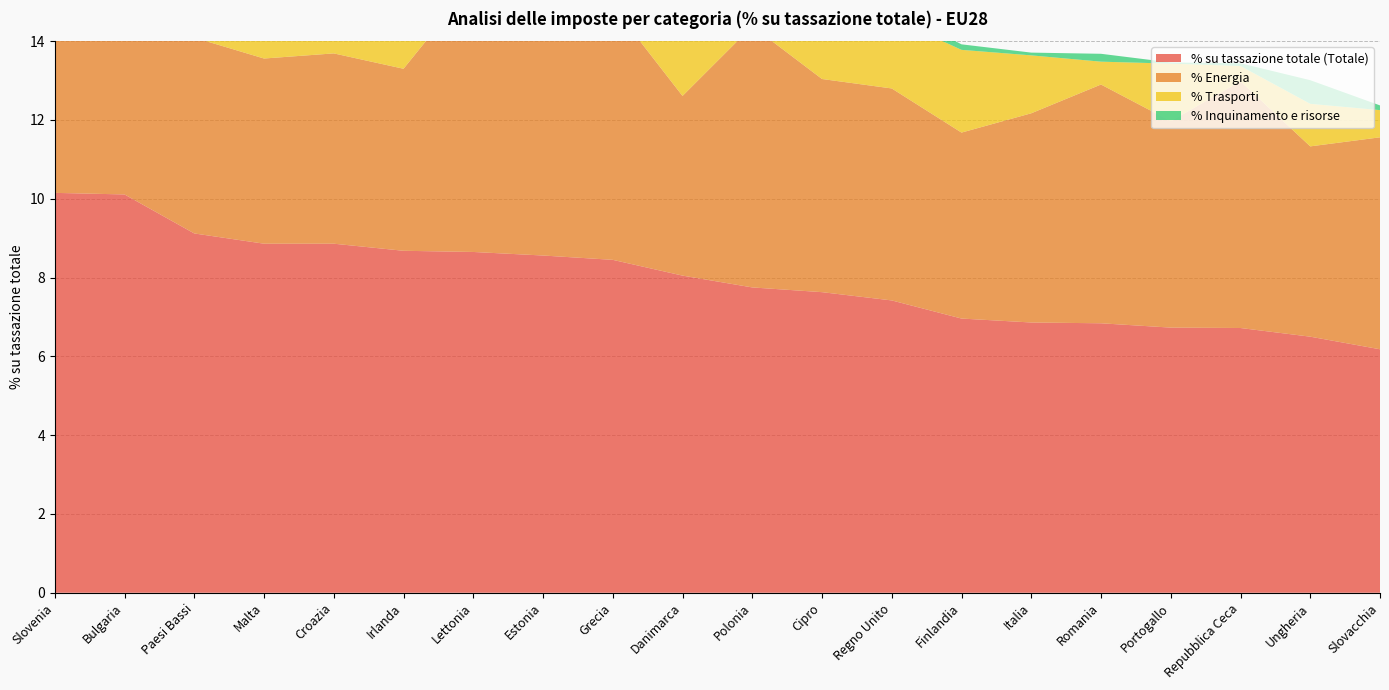

Reading left to right, extract all data points from this chart.

% su tassazione totale (Totale): Slovenia=10.2	Bulgaria=10.1	Paesi Bassi=9.1	Malta=8.9	Croazia=8.9	Irlanda=8.7	Lettonia=8.7	Estonia=8.6	Grecia=8.4	Danimarca=8.1	Polonia=7.8	Cipro=7.6	Regno Unito=7.4	Finlandia=7.0	Italia=6.9	Romania=6.8	Portogallo=6.7	Repubblica Ceca=6.7	Ungheria=6.5	Slovacchia=6.2
% Energia: Slovenia=8.2	Bulgaria=9.0	Paesi Bassi=5.0	Malta=4.7	Croazia=4.8	Irlanda=4.6	Lettonia=6.8	Estonia=7.5	Grecia=6.4	Danimarca=4.6	Polonia=6.6	Cipro=5.4	Regno Unito=5.4	Finlandia=4.7	Italia=5.3	Romania=6.1	Portogallo=5.2	Repubblica Ceca=6.3	Ungheria=4.8	Slovacchia=5.4
% Trasporti: Slovenia=1.1	Bulgaria=0.9	Paesi Bassi=2.8	Malta=3.8	Croazia=2.2	Irlanda=3.1	Lettonia=1.5	Estonia=0.2	Grecia=2.0	Danimarca=3.0	Polonia=0.6	Cipro=2.2	Regno Unito=1.8	Finlandia=2.1	Italia=1.5	Romania=0.6	Portogallo=1.5	Repubblica Ceca=0.4	Ungheria=1.1	Slovacchia=0.7
% Inquinamento e risorse: Slovenia=0.8	Bulgaria=0.2	Paesi Bassi=1.3	Malta=0.4	Croazia=1.8	Irlanda=0.9	Lettonia=0.3	Estonia=0.8	Grecia=0.0	Danimarca=0.5	Polonia=0.5	Cipro=0.0	Regno Unito=0.2	Finlandia=0.1	Italia=0.1	Romania=0.2	Portogallo=0.0	Repubblica Ceca=0.1	Ungheria=0.6	Slovacchia=0.1